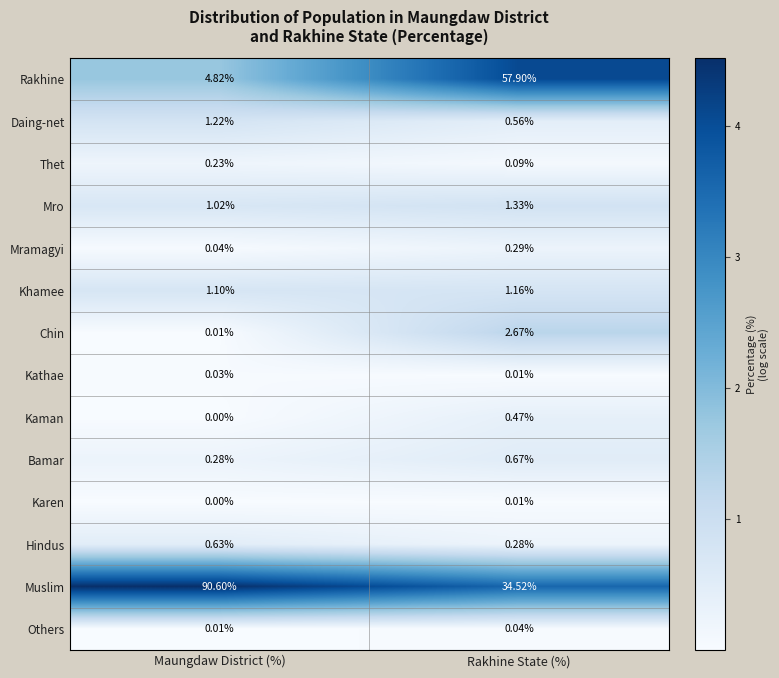

Which series has the largest total across all categories?

Muslim